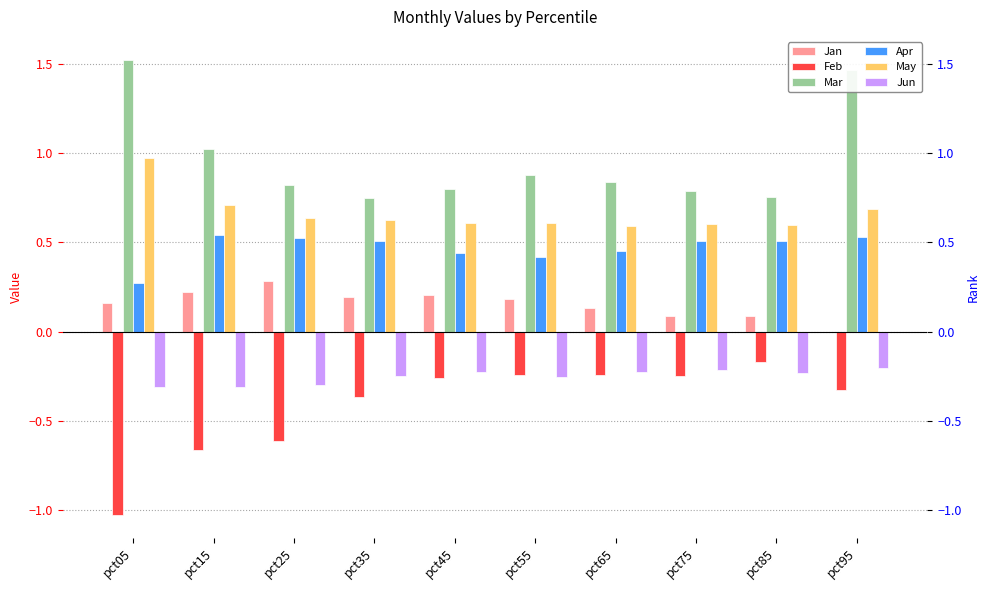

Which has a higher value, pct75 or pct95?

pct75